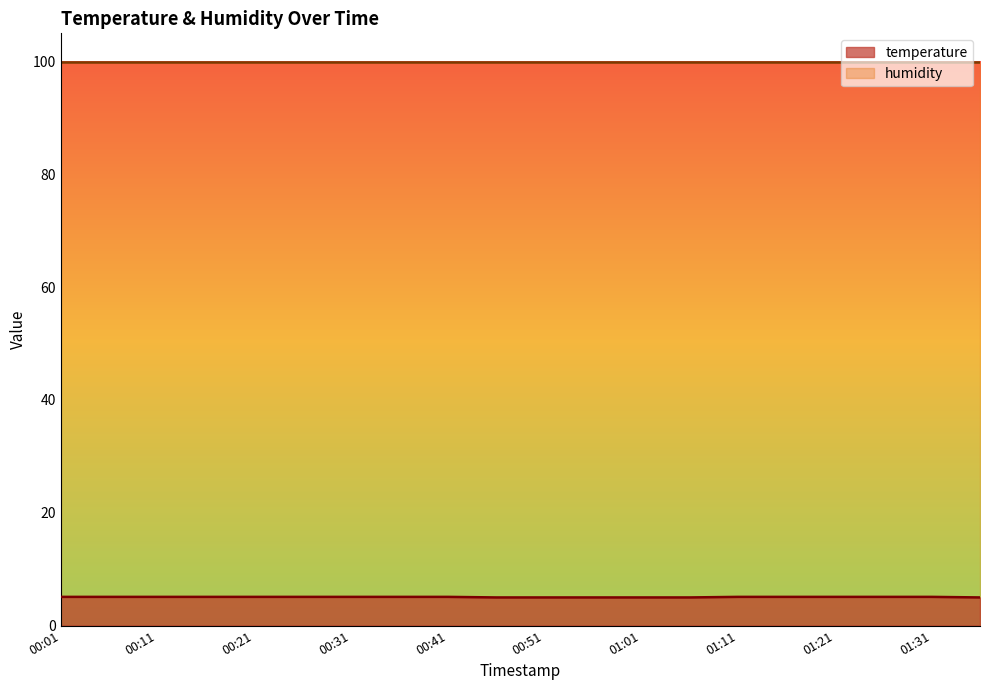

Which series has the widest spread of values?

temperature